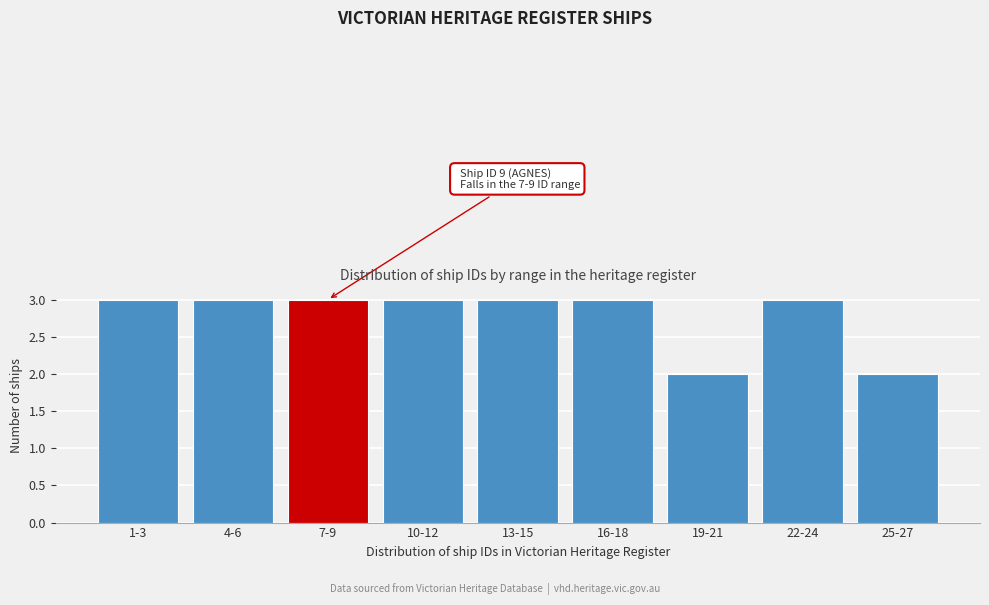

Reading left to right, extract all data points from this chart.

3	3	3	3	3	3	2	3	2